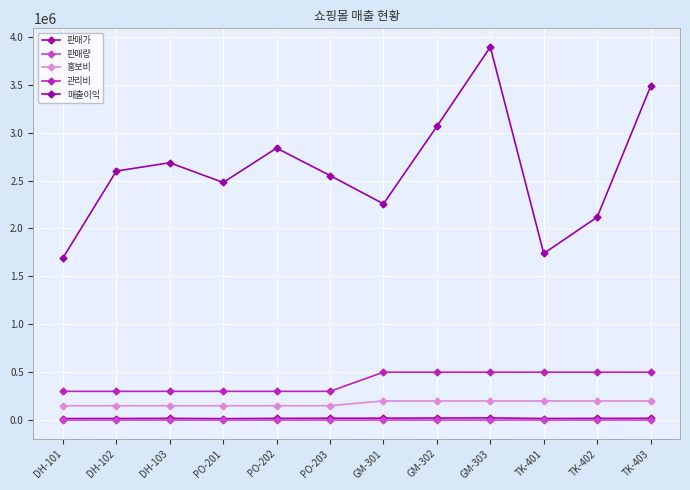

True or false: 판매가 has more than 2 interior local peaks.

False